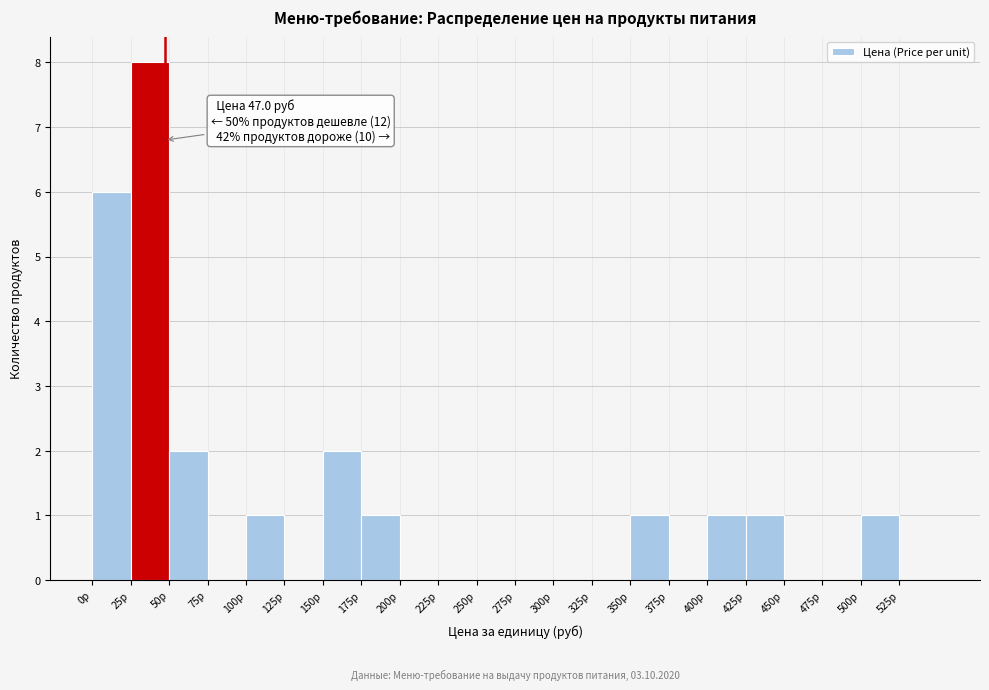

Over which range of the x-axis is the bar tallest?

25 to 50